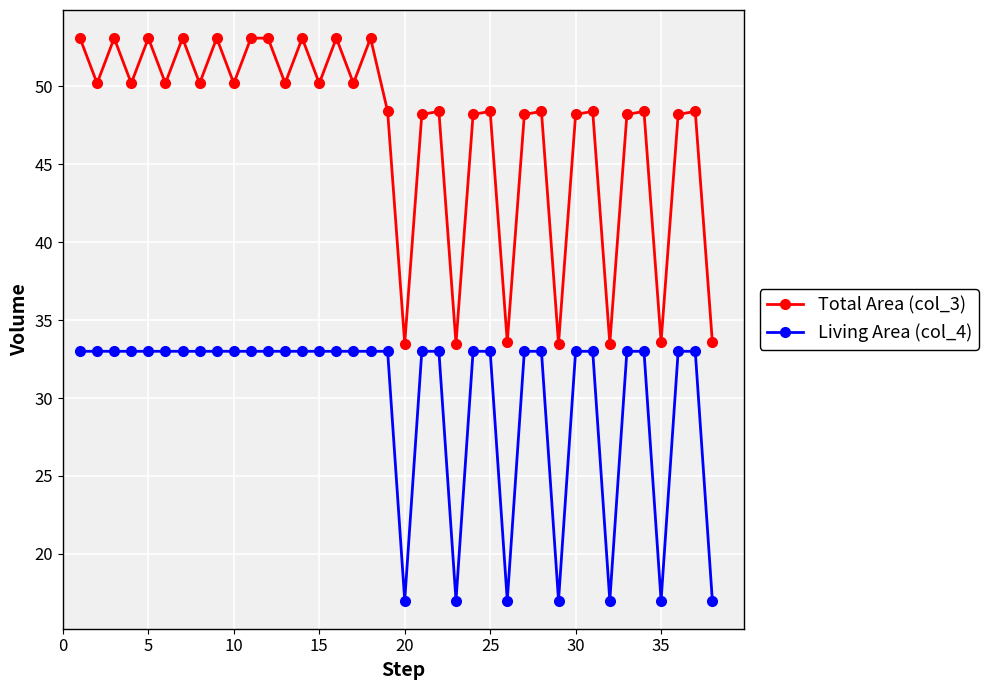

What is the value of the Living Area (col_4) point at the 28th from the left?

33.0